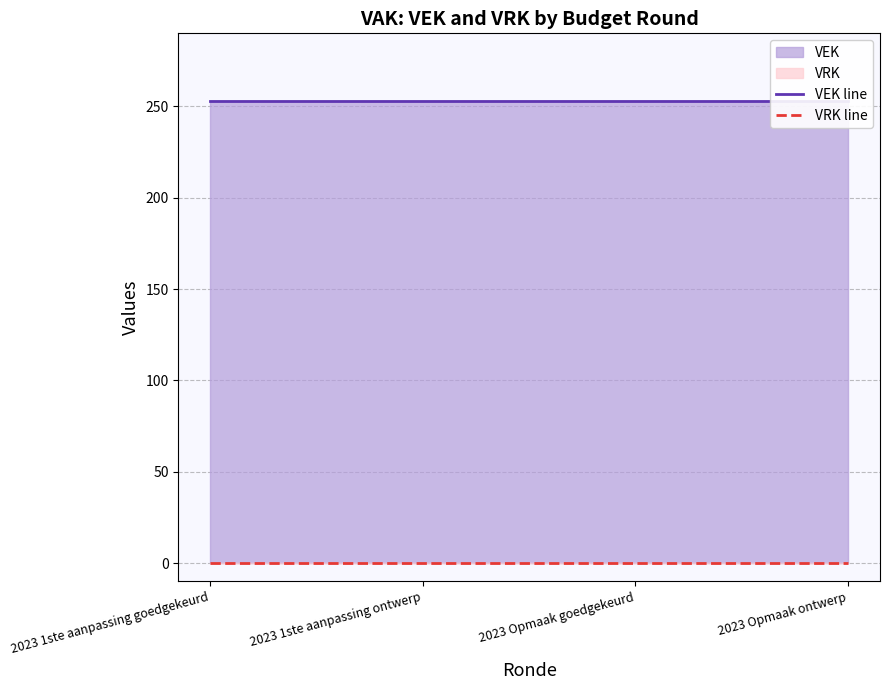

Which label corresponds to the smallest value in the chart?

2023 1ste aanpassing goedgekeurd